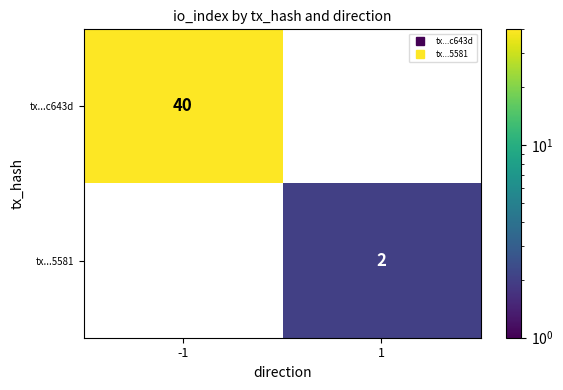

Between 1 and -1, which is larger?

-1